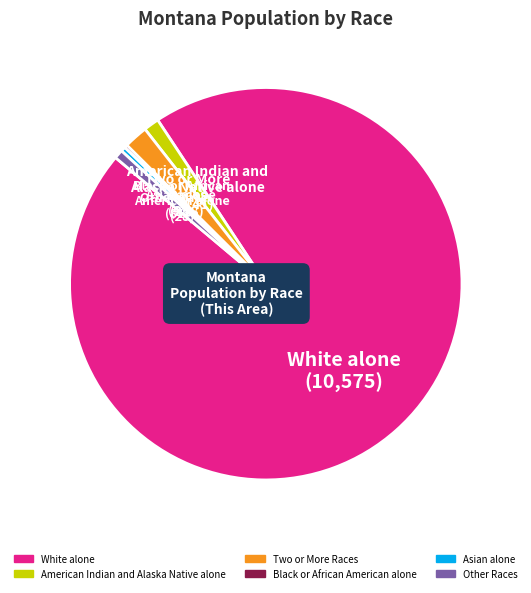

Is it true that Other Races is 6% of the pie?

False